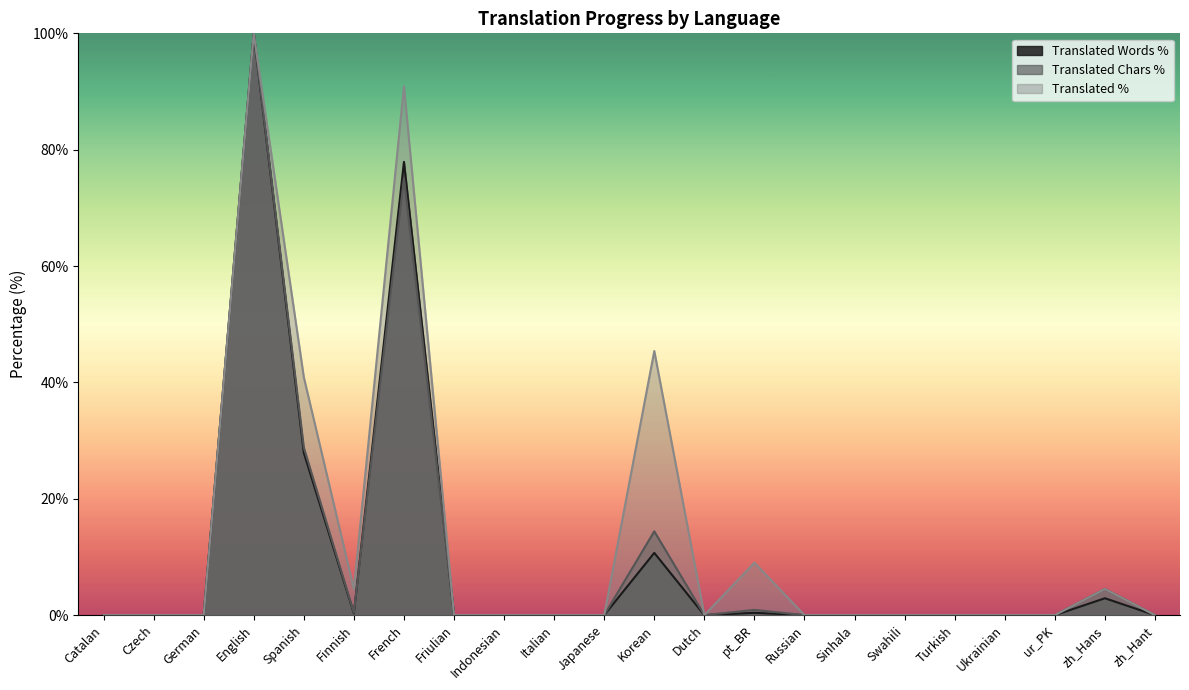

What is the label of the 7th point from the right?

Sinhala